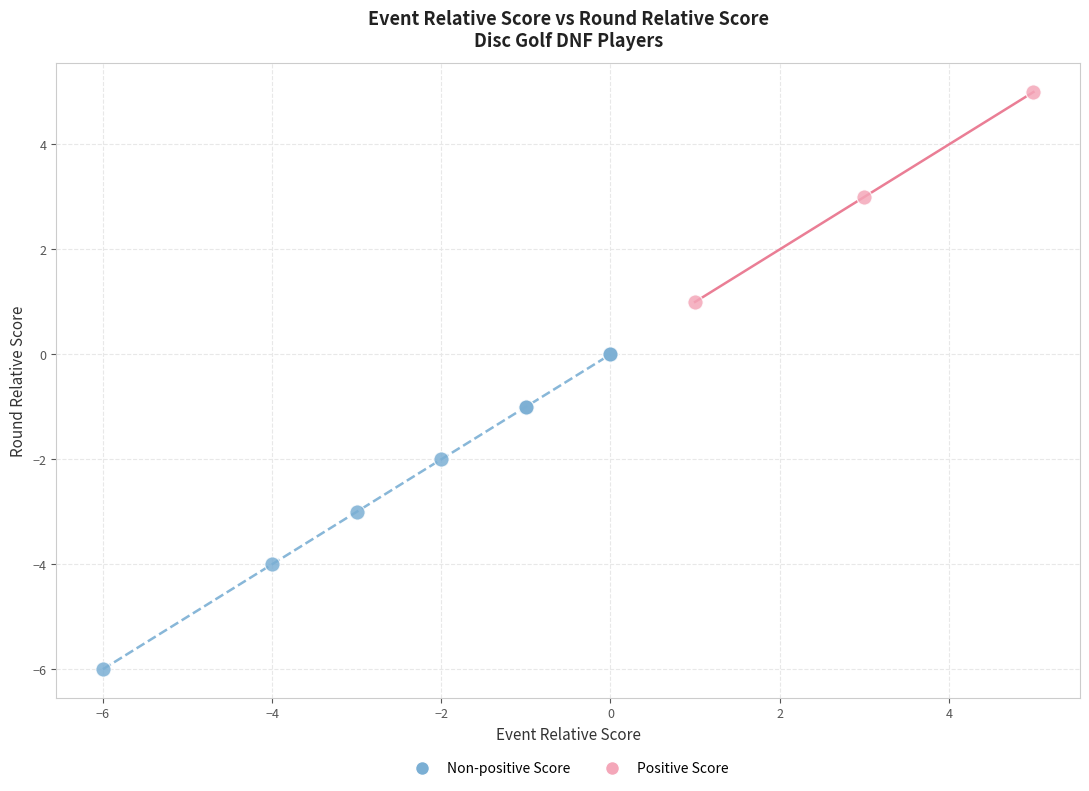

What are all the series names shown in the legend?

Non-positive Score, Positive Score